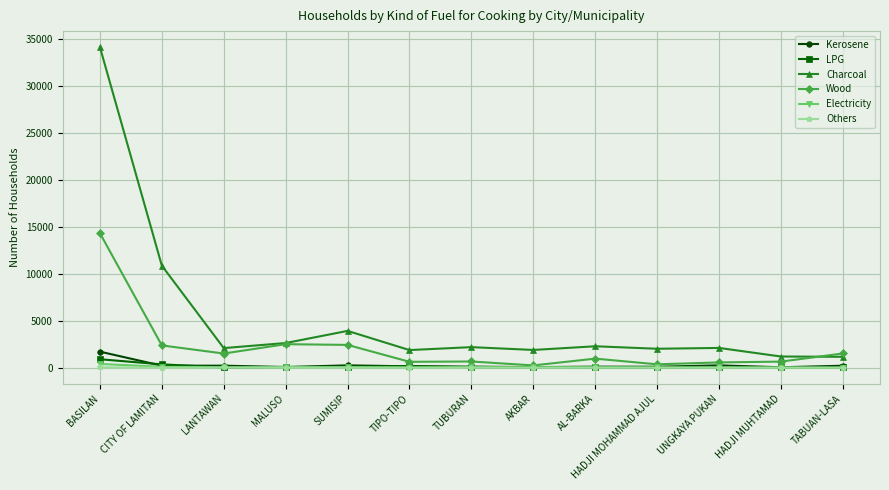

Which series changed the most between BASILAN and HADJI MUHTAMAD?

Charcoal